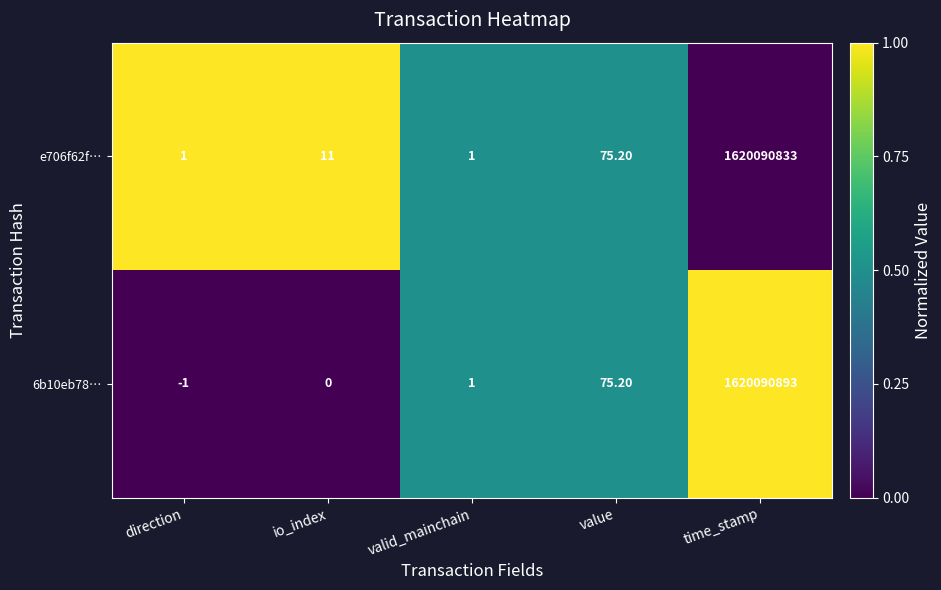

List the labels in order of 6b10eb78… value, largest first.

time_stamp, value, valid_mainchain, io_index, direction